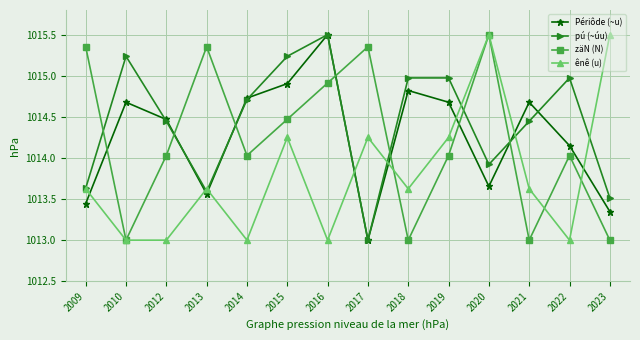

How many lines are shown in the chart?

4